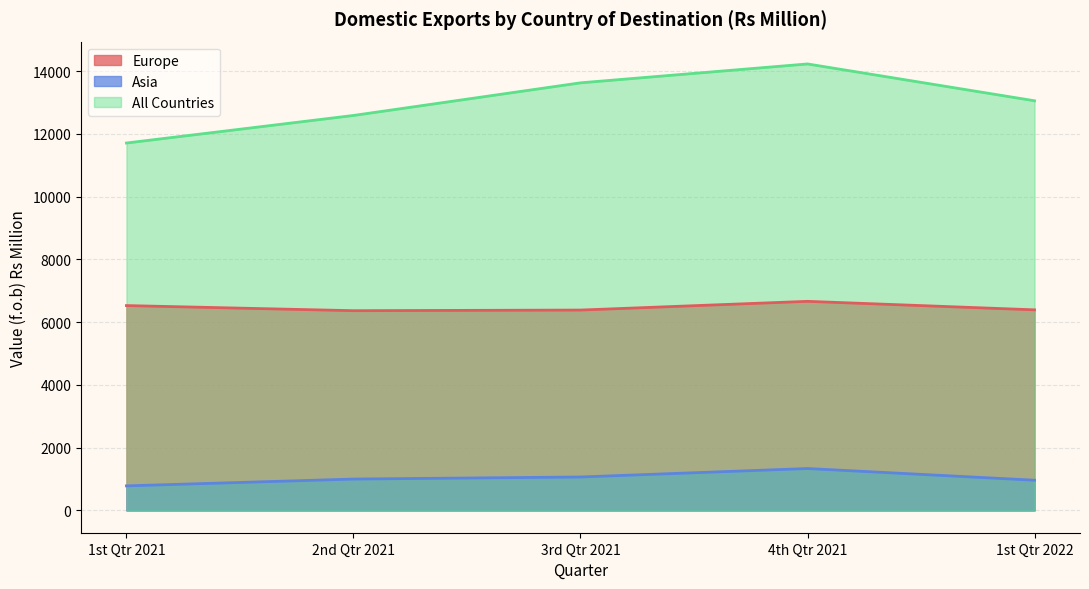

At which label is 1st Qtr 2022 closest to 7008?

Europe